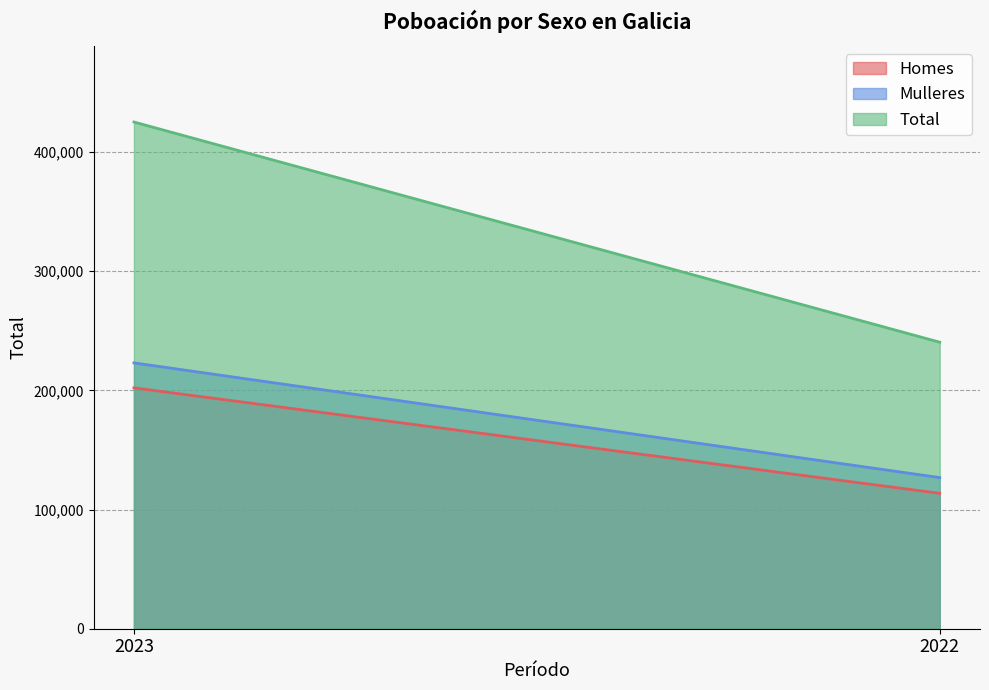

What is the value of the Total point at the 2nd from the left?

240460